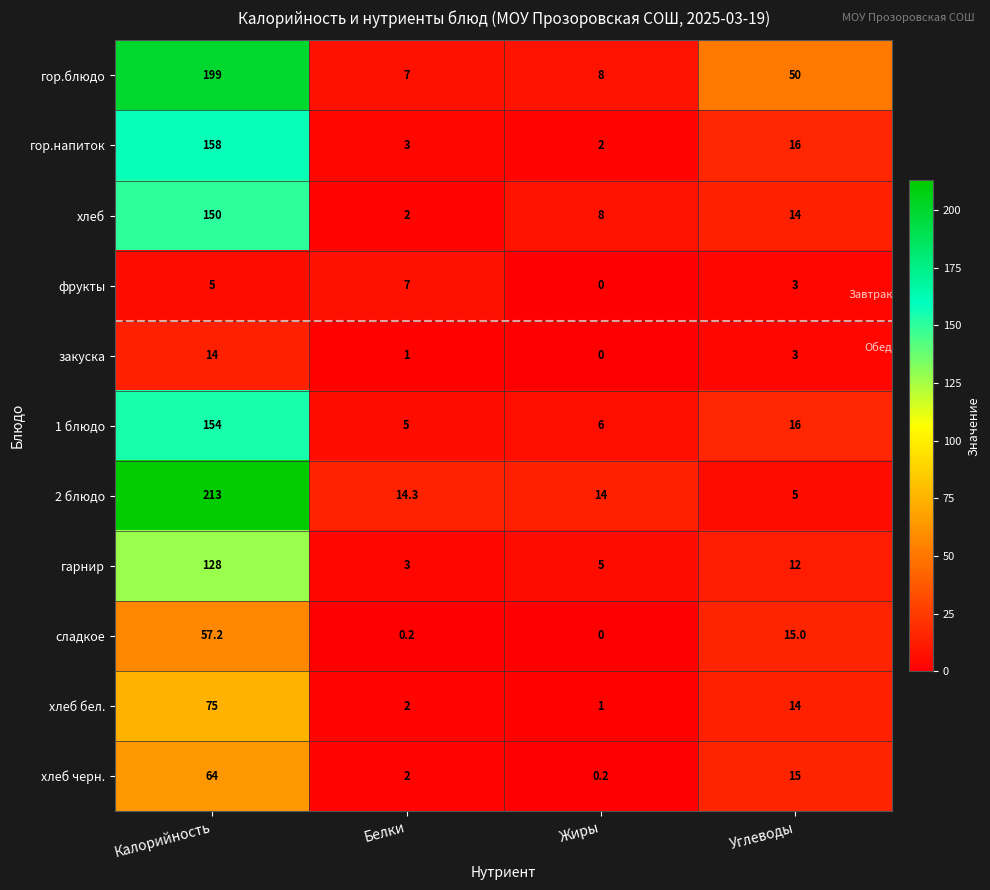

At which category is the sum across all series the highest?

Калорийность